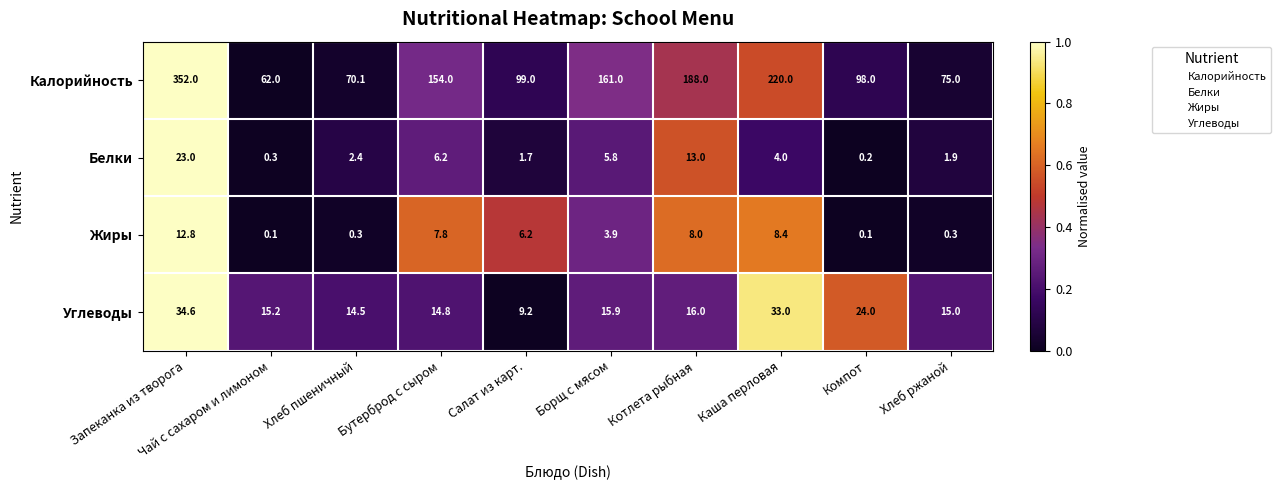

What value does the Углеводы series have at Бутерброд с сыром?

14.8